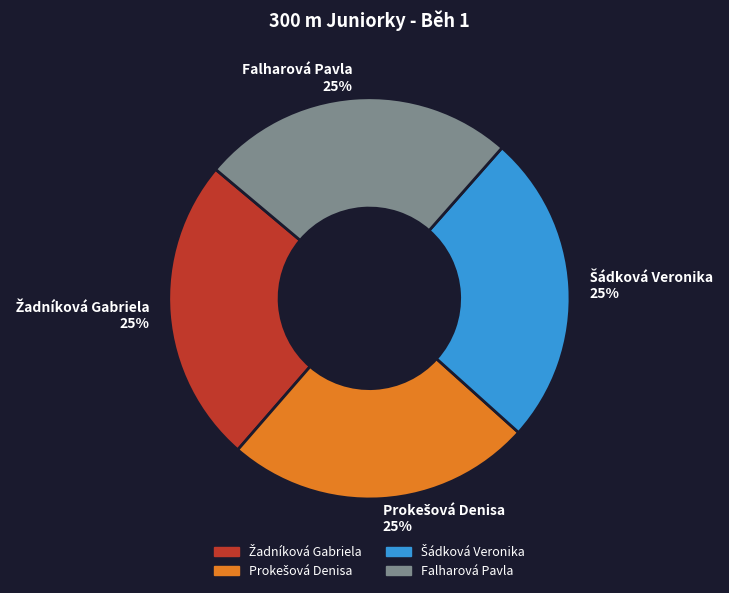

To the nearest percent, what is the average slice percentage?

25%